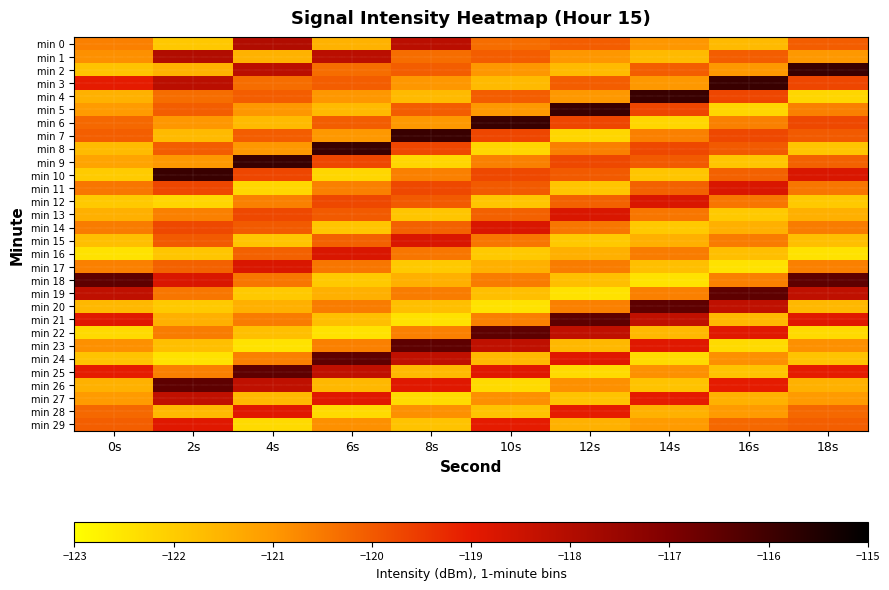

What is the total value across all series at 10s?

-3611.5